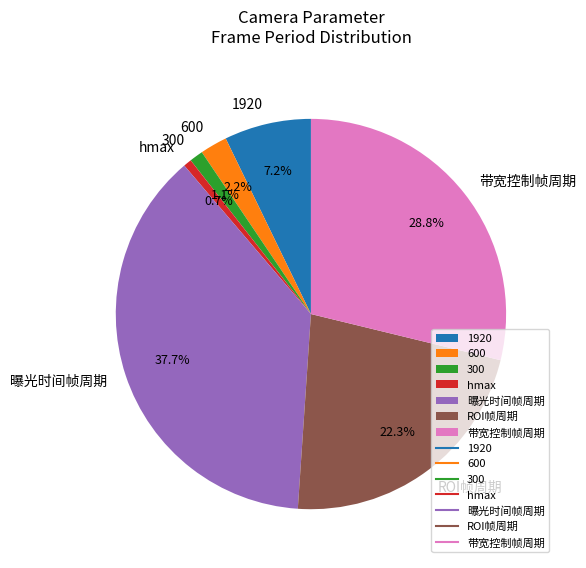

Does 曝光时间帧周期 account for over 50% of the chart?

No